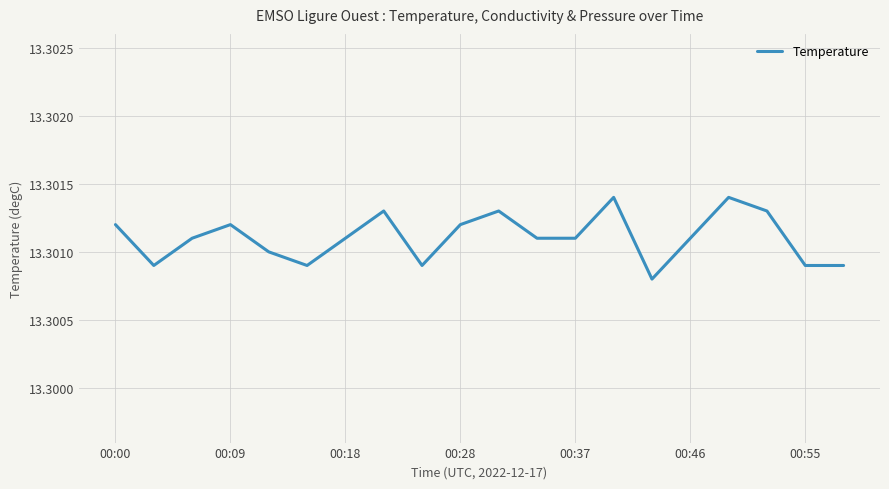

What is the greatest value displayed?

13.3